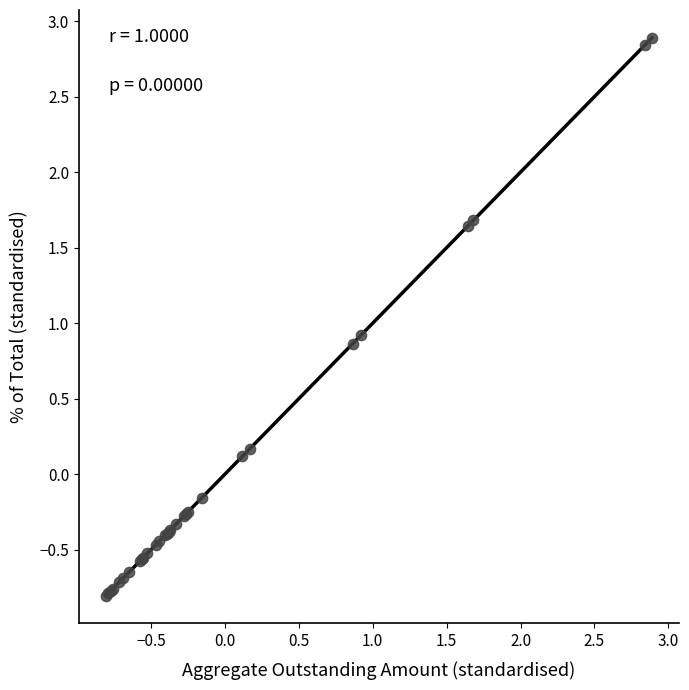

What Y value in the scatter plot is closest to 1?

0.9